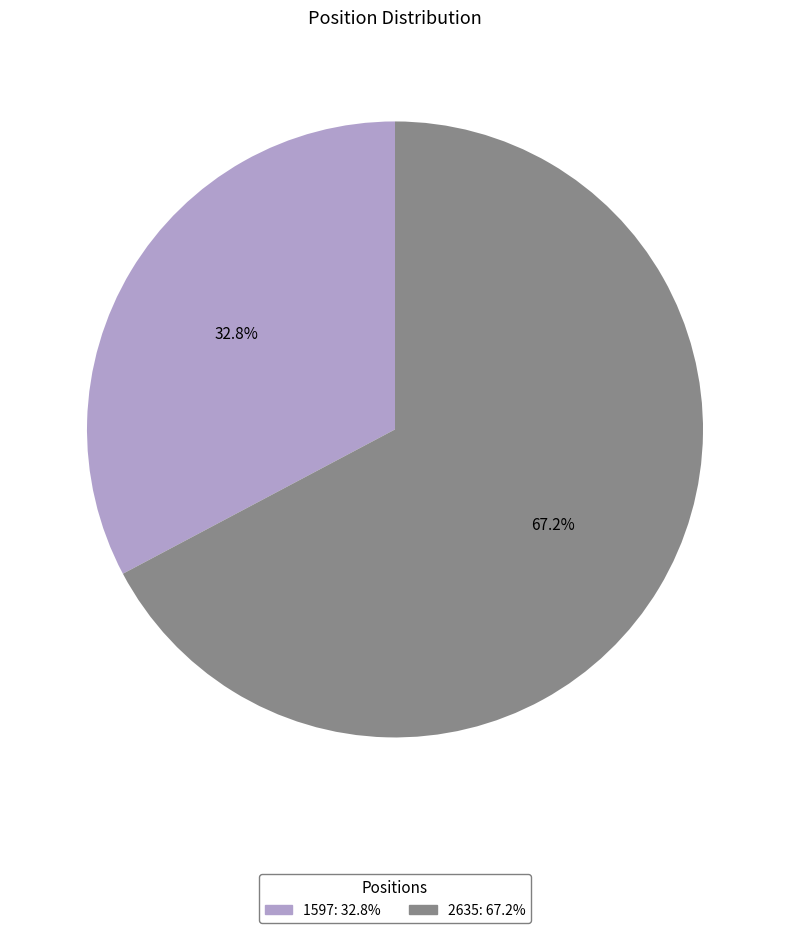

What is the largest slice in the pie chart?

2635